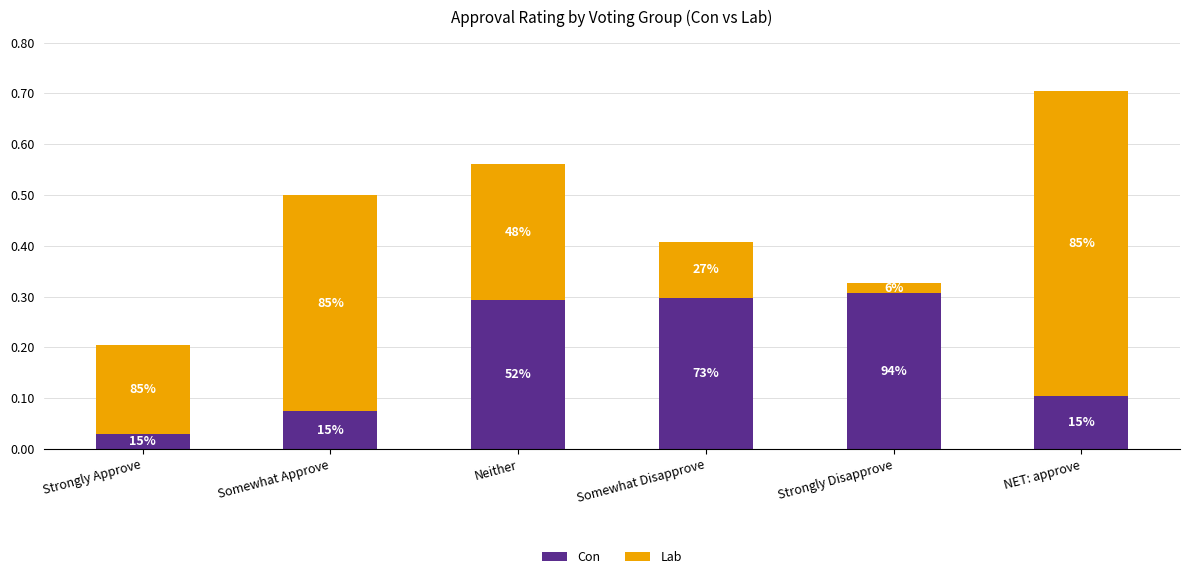

What are all the series names shown in the legend?

Con, Lab